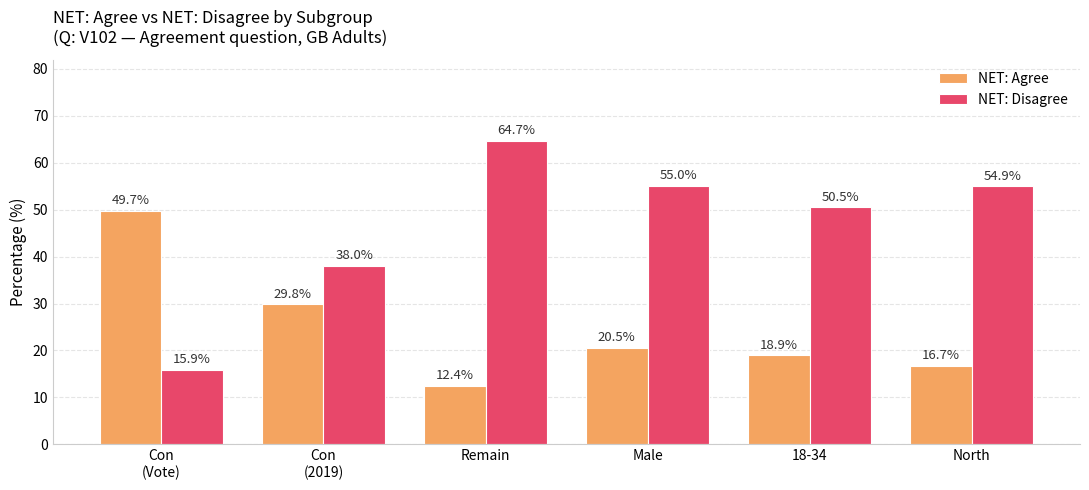

What is the difference between the highest and lowest values at North?

38.2